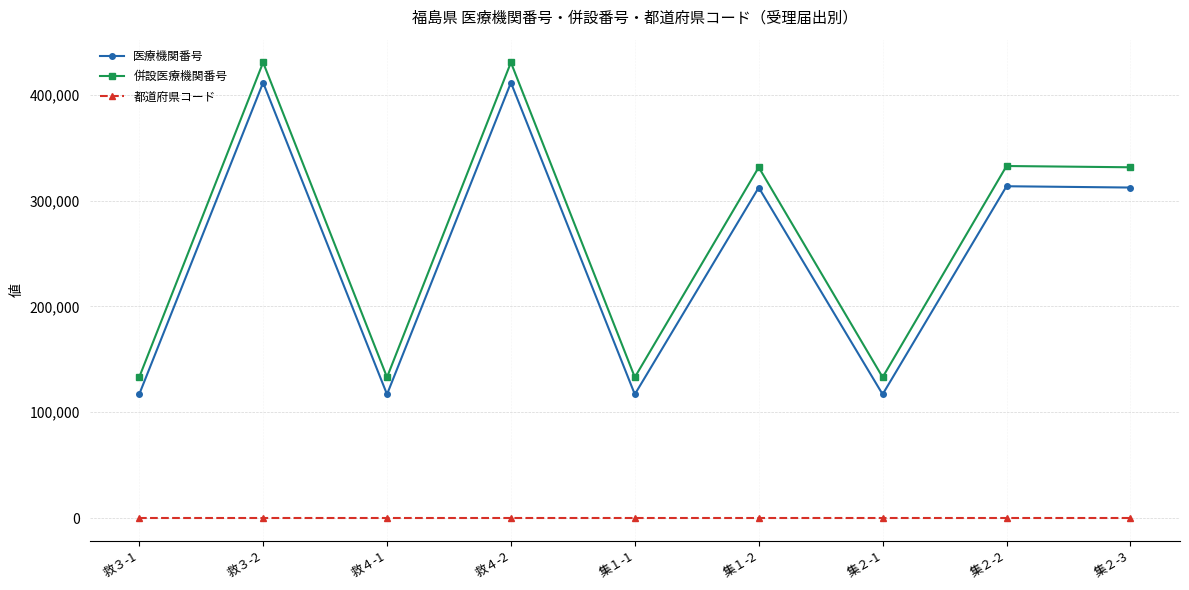

At how many categories does at least one series exceed 99595?

9